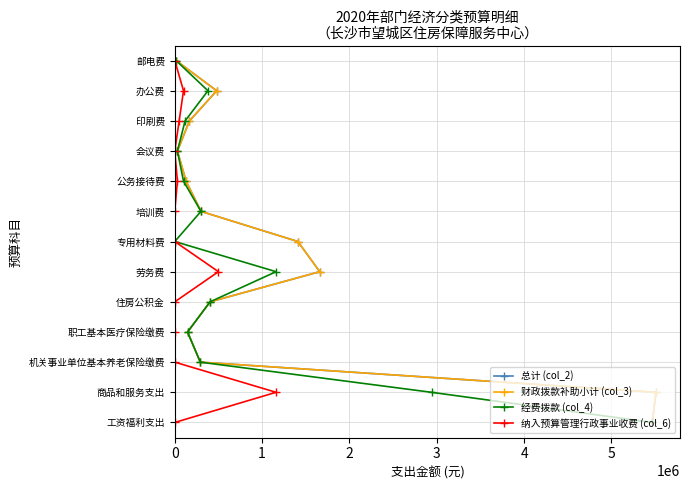

True or false: 纳入预算管理行政事业收费 (col_6) and 经费拨款 (col_4) cross at least once.

False